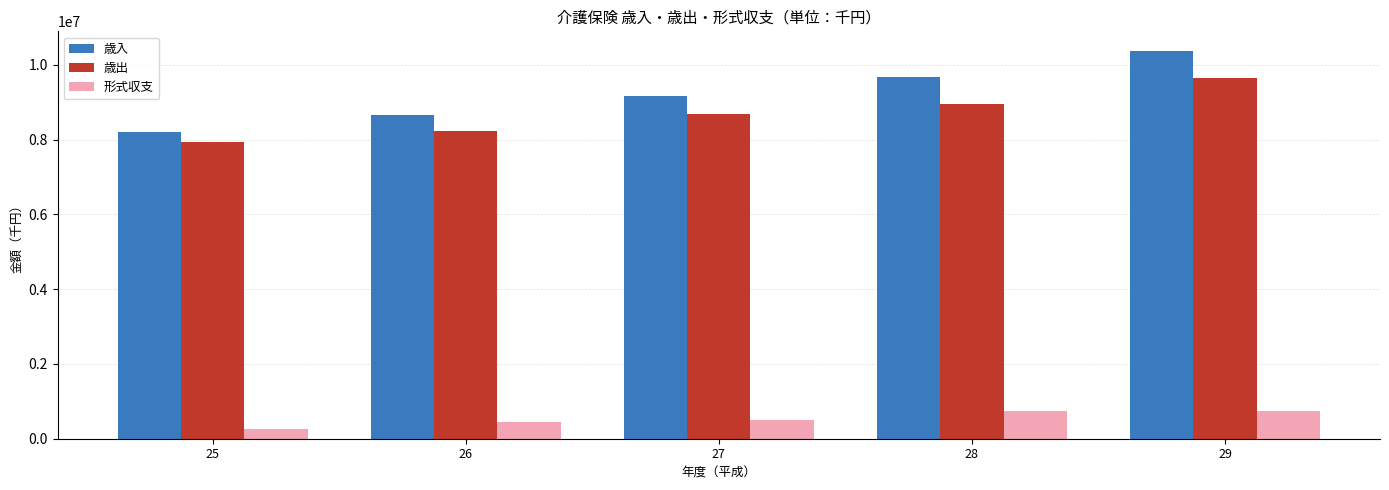

What is the difference between the maximum and minimum values in the 歳出 series?

1694195